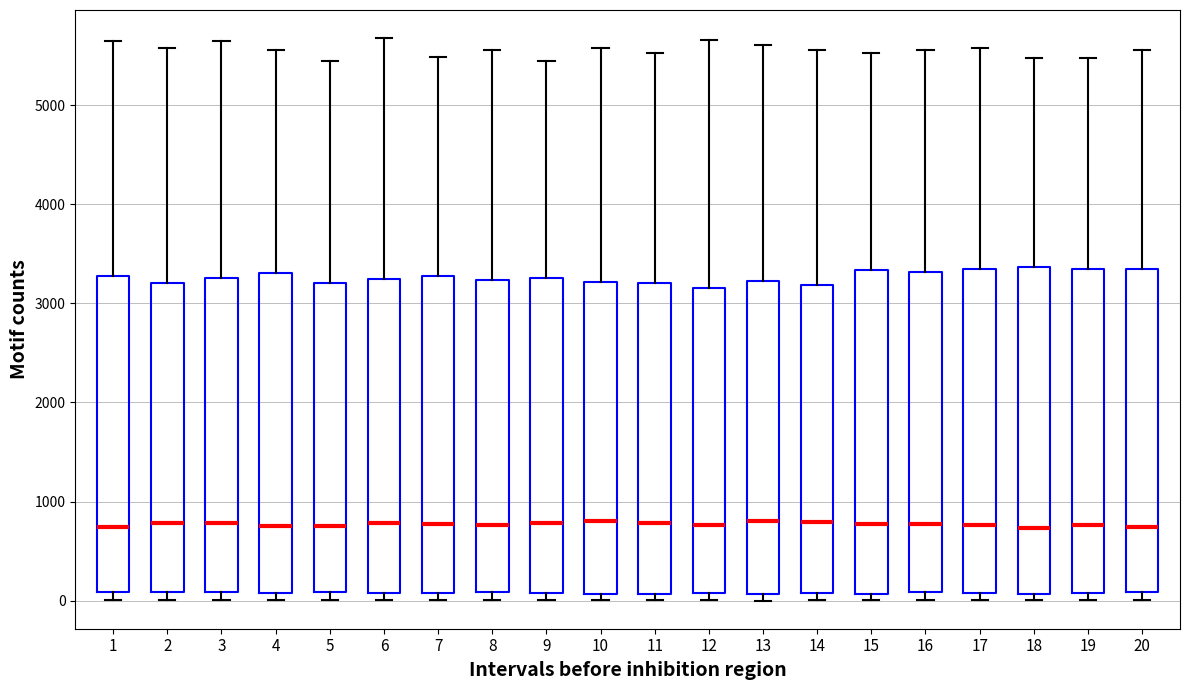

Reading left to right, transcribe this box plot: for each box, give where its median line is, the range the box spans, and where its two whiskers end, as read against the y-axis. The values are not printed on the chart, so give them approximately, as read against the axis.

1: median 700, box 100 to 3300, whiskers 0 to 5600
2: median 800, box 100 to 3200, whiskers 0 to 5600
3: median 800, box 100 to 3300, whiskers 0 to 5600
4: median 800, box 100 to 3300, whiskers 0 to 5600
5: median 700, box 100 to 3200, whiskers 0 to 5400
6: median 800, box 100 to 3200, whiskers 0 to 5700
7: median 800, box 100 to 3300, whiskers 0 to 5500
8: median 800, box 100 to 3200, whiskers 0 to 5600
9: median 800, box 100 to 3300, whiskers 0 to 5400
10: median 800, box 100 to 3200, whiskers 0 to 5600
11: median 800, box 100 to 3200, whiskers 0 to 5500
12: median 800, box 100 to 3200, whiskers 0 to 5700
13: median 800, box 100 to 3200, whiskers 0 to 5600
14: median 800, box 100 to 3200, whiskers 0 to 5600
15: median 800, box 100 to 3300, whiskers 0 to 5500
16: median 800, box 100 to 3300, whiskers 0 to 5600
17: median 800, box 100 to 3300, whiskers 0 to 5600
18: median 700, box 100 to 3400, whiskers 0 to 5500
19: median 800, box 100 to 3300, whiskers 0 to 5500
20: median 700, box 100 to 3300, whiskers 0 to 5600